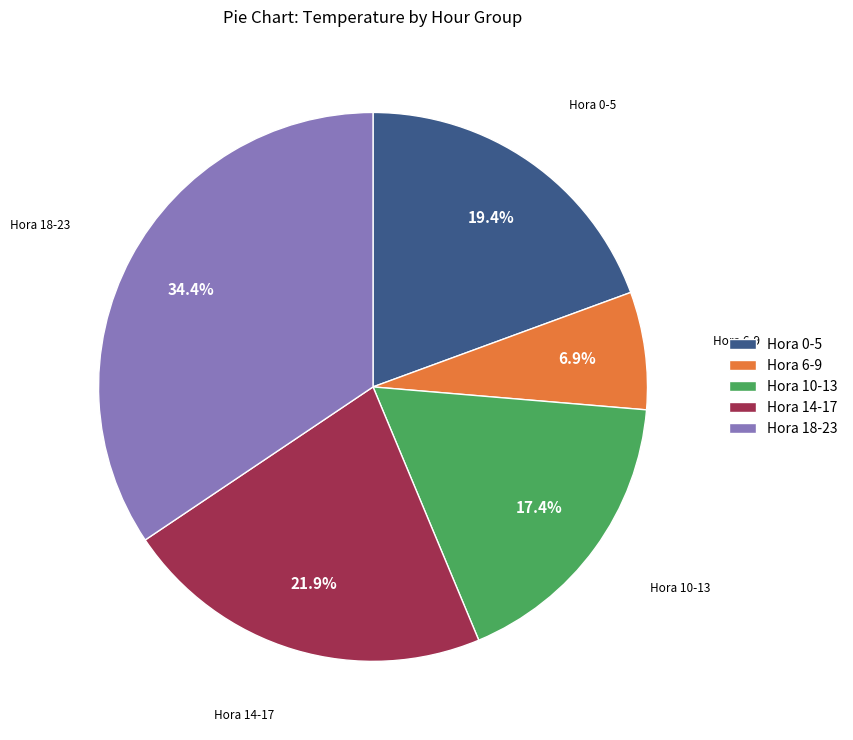

Which has a higher value, Hora 14-17 or Hora 6-9?

Hora 14-17